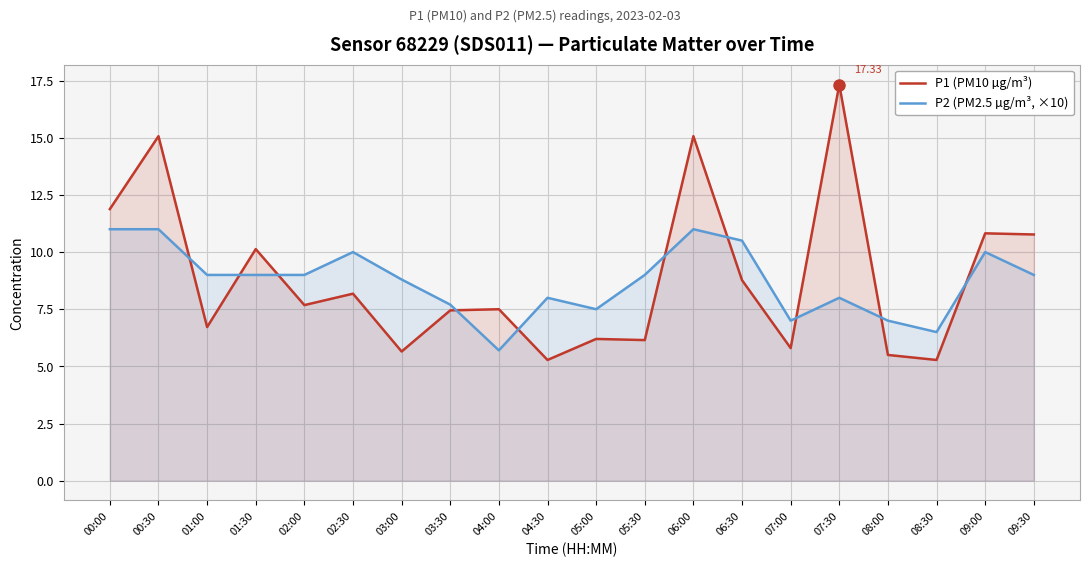

Is it true that P2 (PM2.5 µg/m³, ×10) equals 3.0 at 07:00?

False